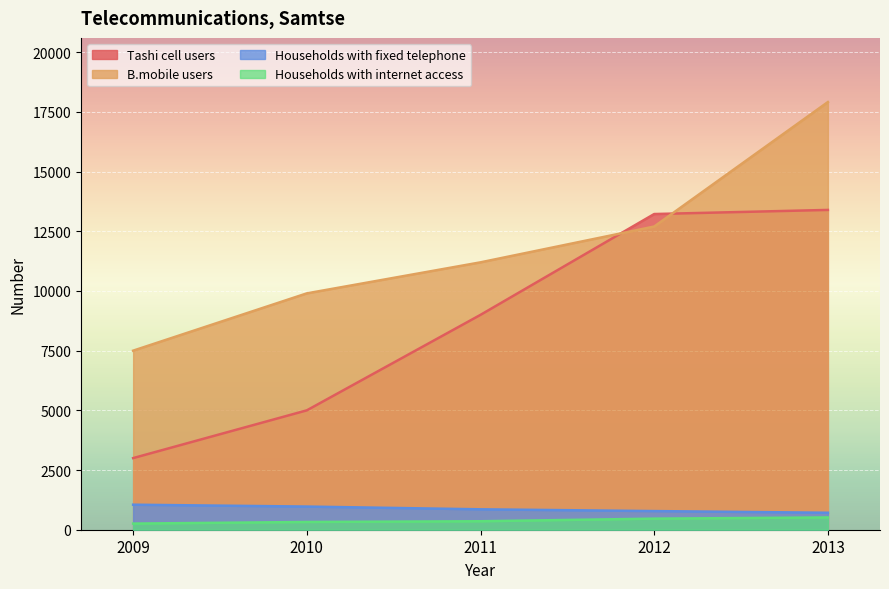

True or false: Households with fixed telephone and B.mobile users intersect in this chart.

False